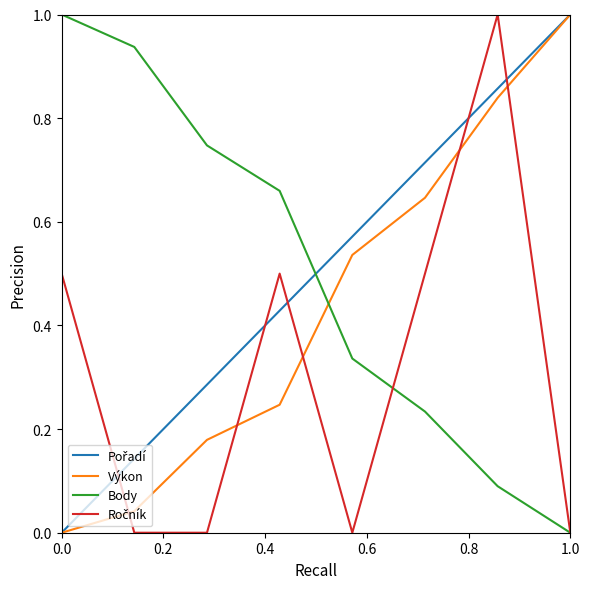

After their last crossing, which series has the higher values: Body or Pořadí?

Pořadí